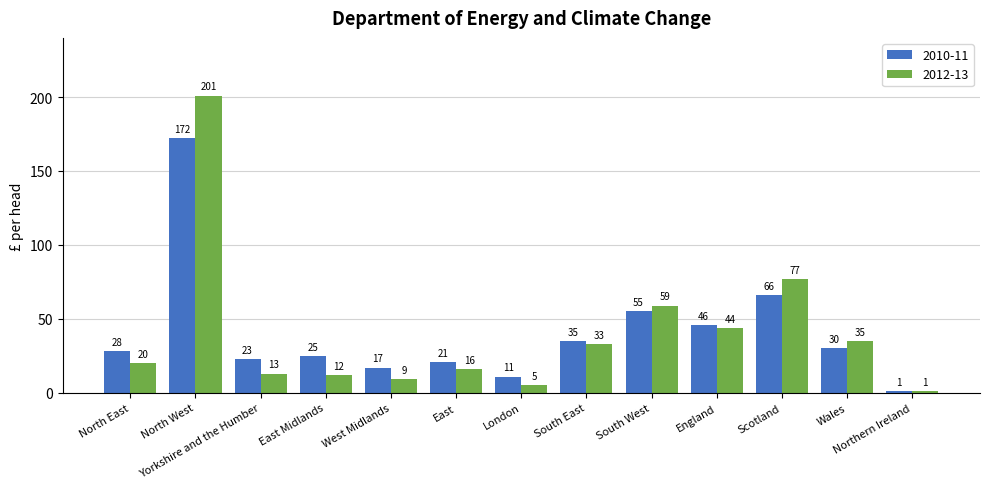

True or false: 2012-13 has a value of 69 at England.

False